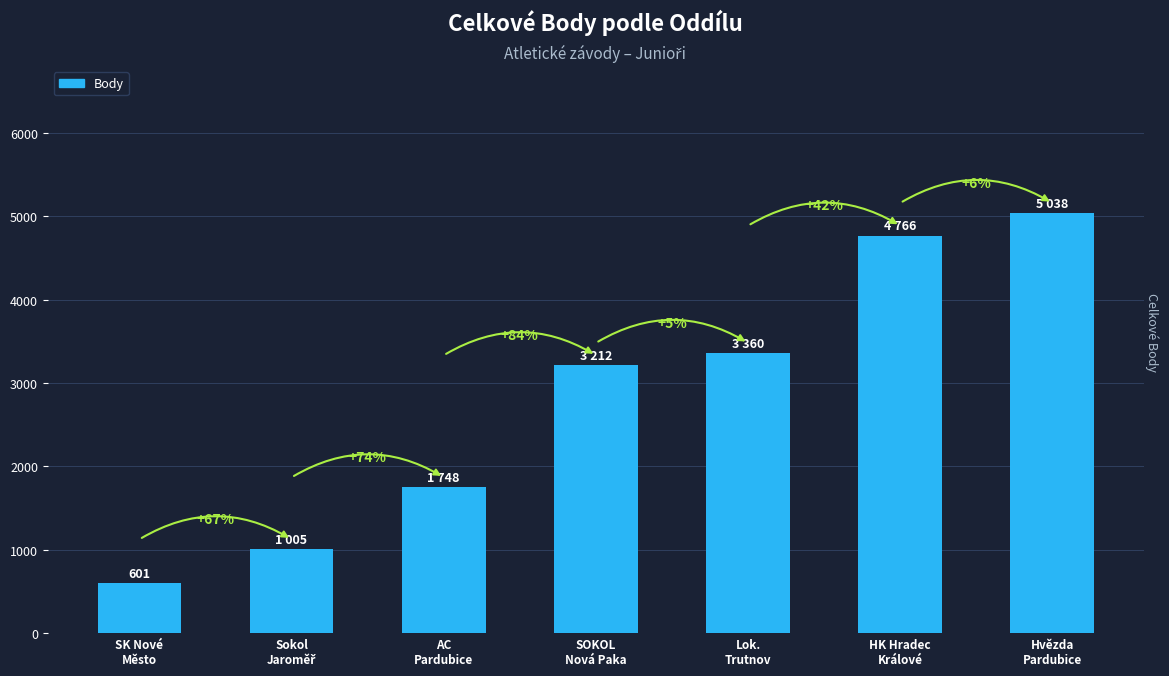

How many bars are there in total?

7